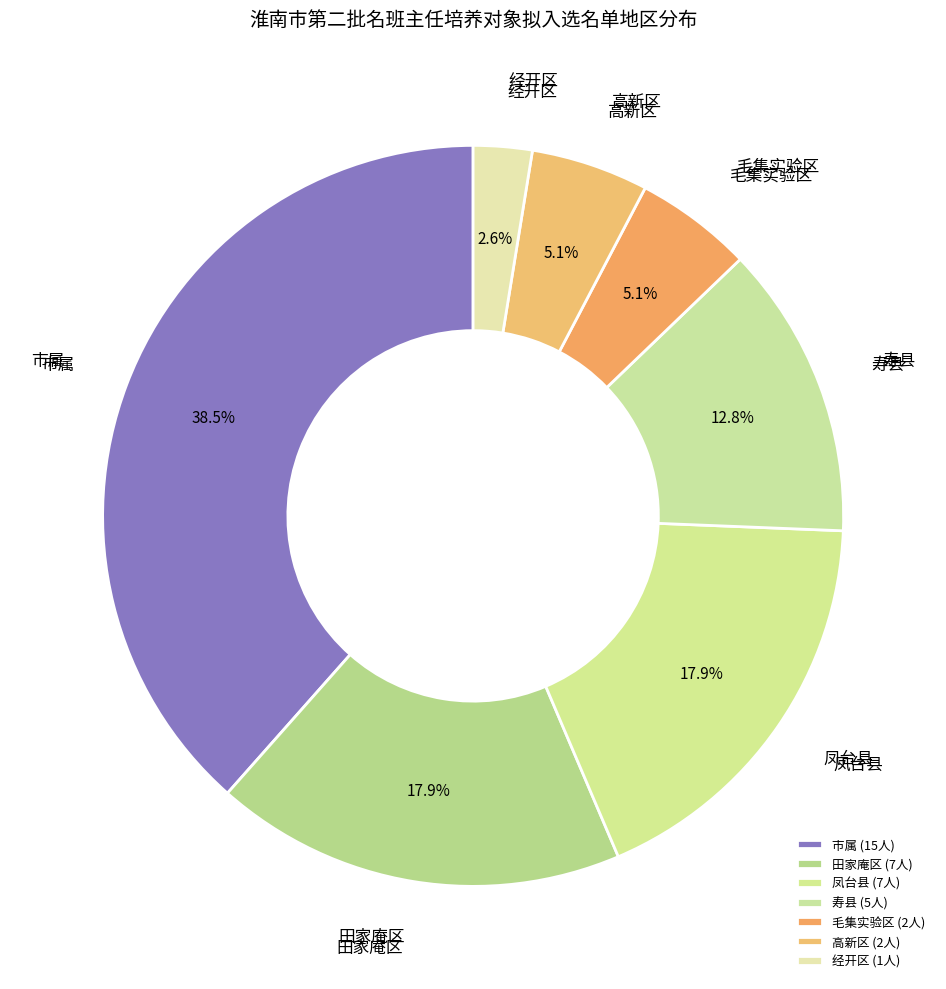

Rank the categories by value from highest to lowest.

市属, 田家庵区, 凤台县, 寿县, 毛集实验区, 高新区, 经开区